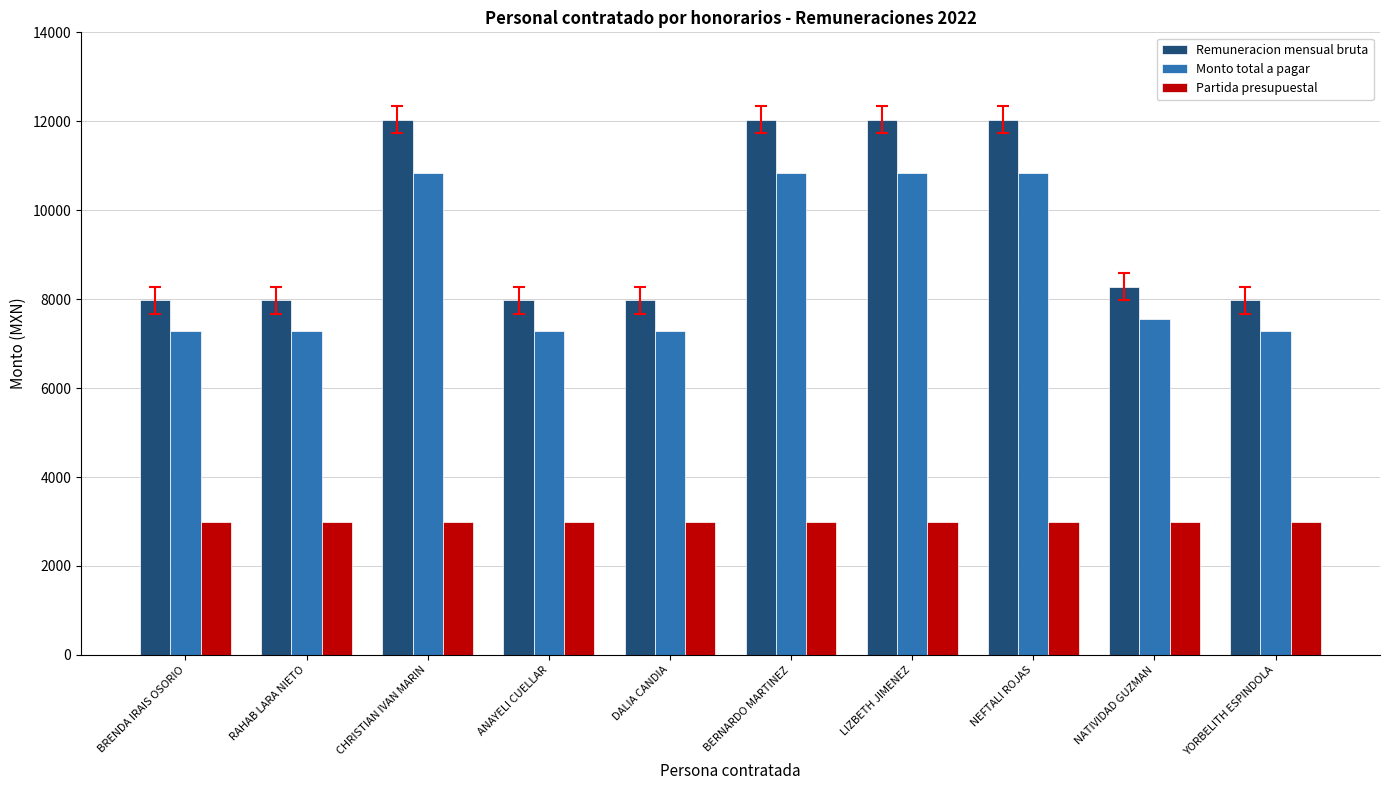

What is the sum of all Monto total a pagar values?

87300.5